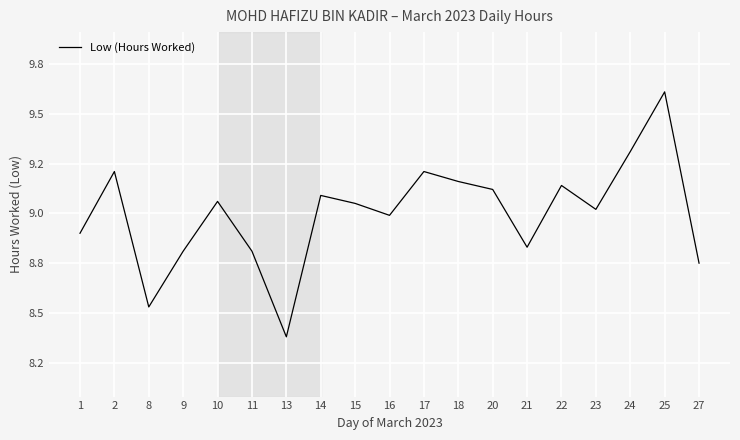

What is the average value?

9.0